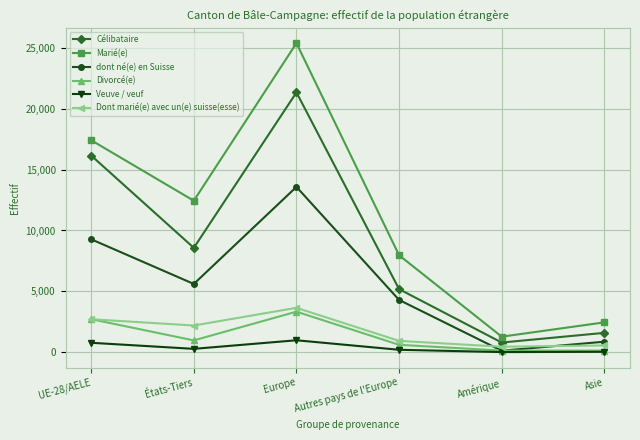

Between UE-28/AELE and Europe, which series saw the biggest shift?

Marié(e)